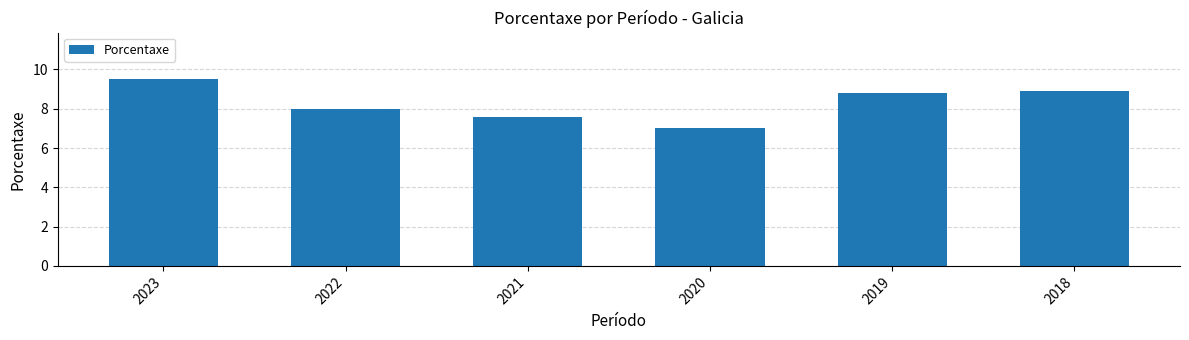

What is the average value?

8.3